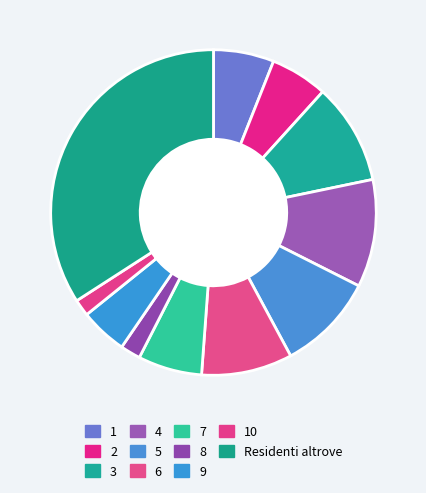

What portion of the pie excludes 5?

90.3%